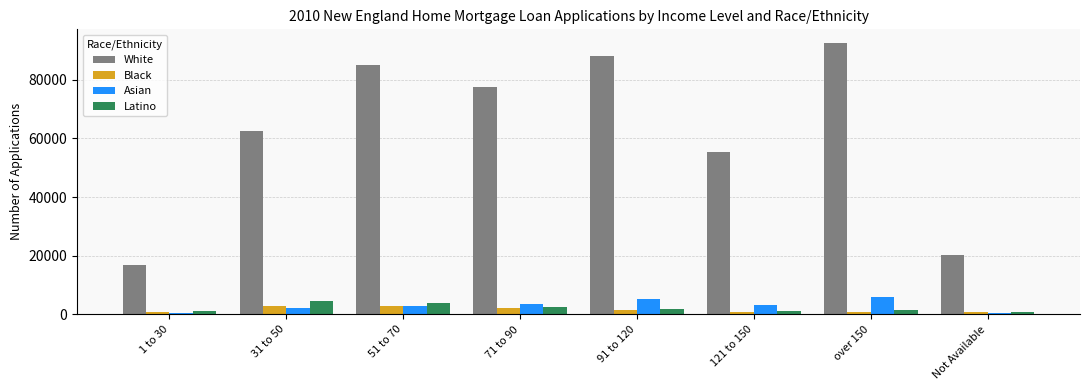

What is the label of the 7th bar from the right?

31 to 50